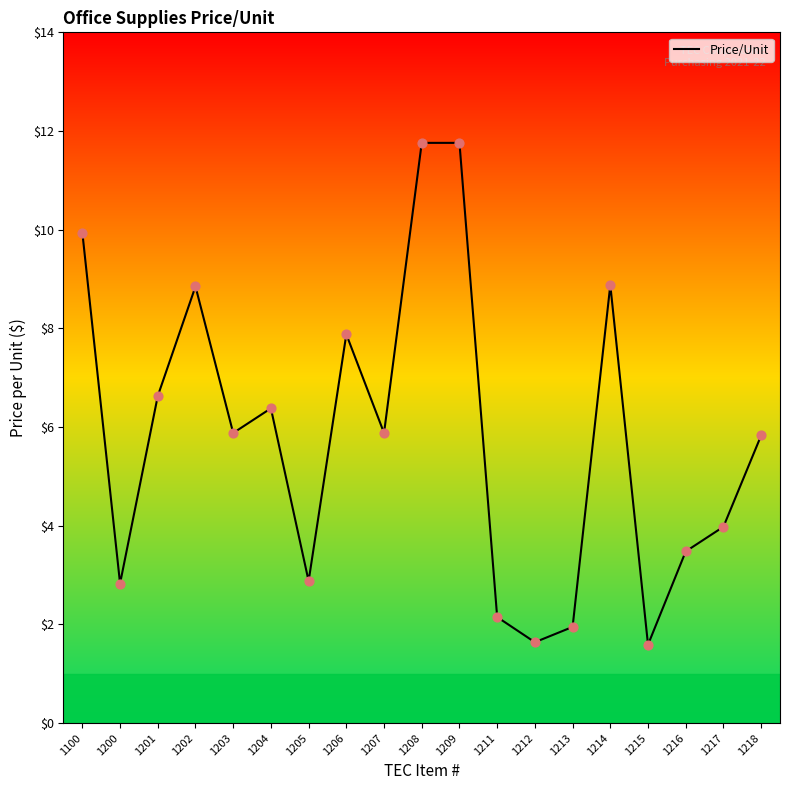

What is the change in value from 1204 to 1207?

-0.5